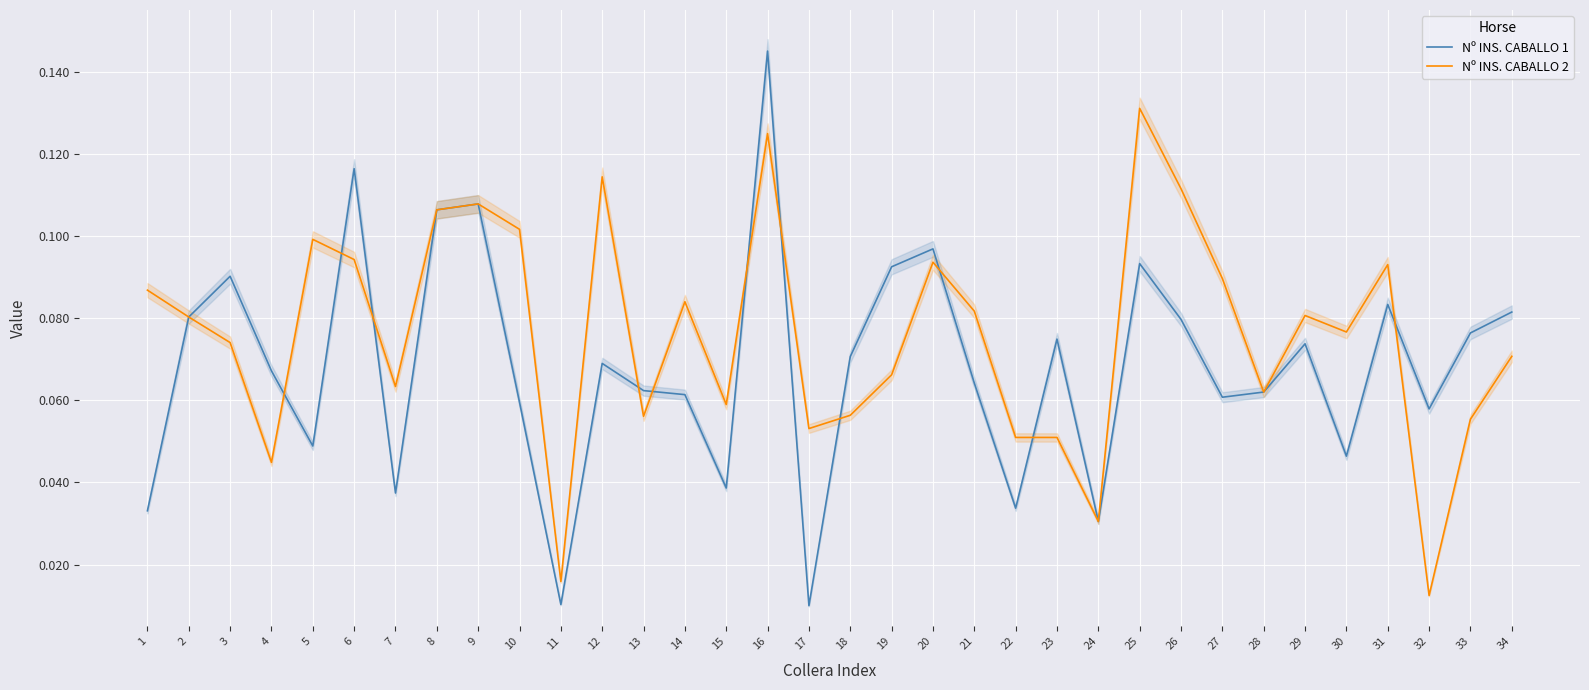

True or false: Nº INS. CABALLO 1 has more than 0 interior local peaks.

True